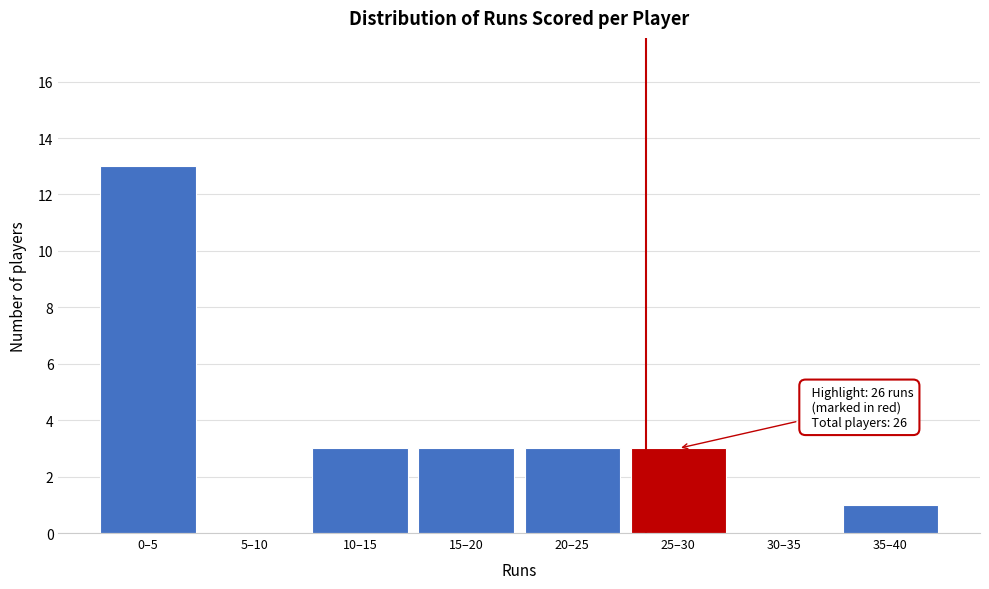

Reading left to right, list all the values displayed in this chart.

0–5=13	5–10=0	10–15=3	15–20=3	20–25=3	25–30=3	30–35=0	35–40=1